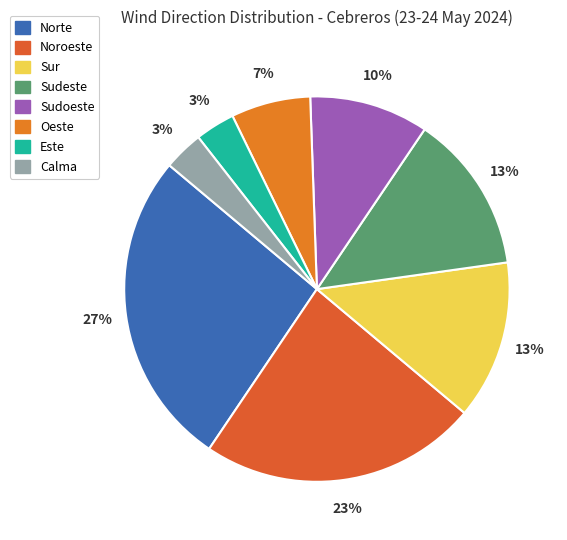

What is the smallest slice in the pie chart?

Este